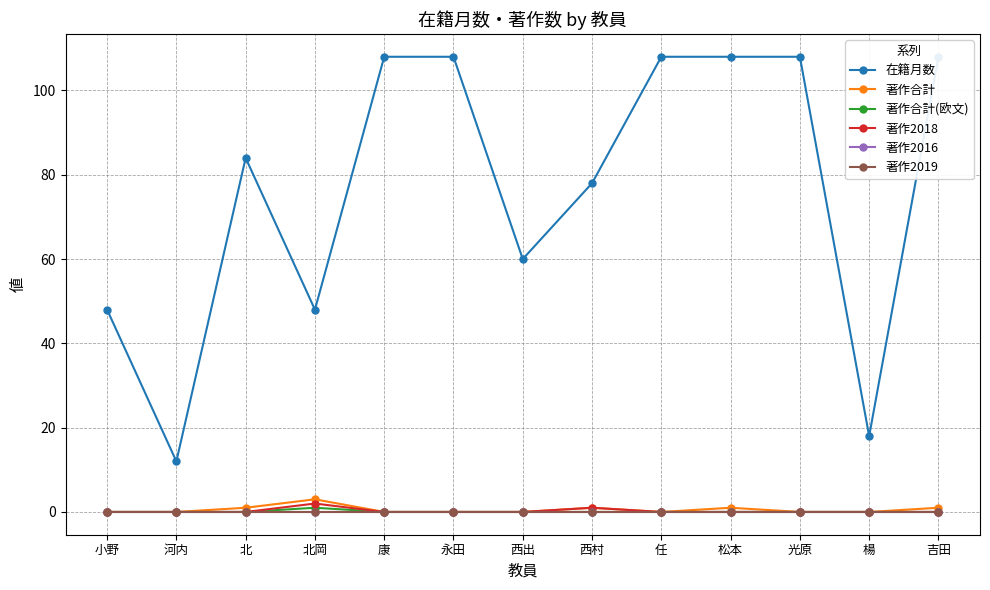

Which series changed the most between 任 and 松本?

著作合計